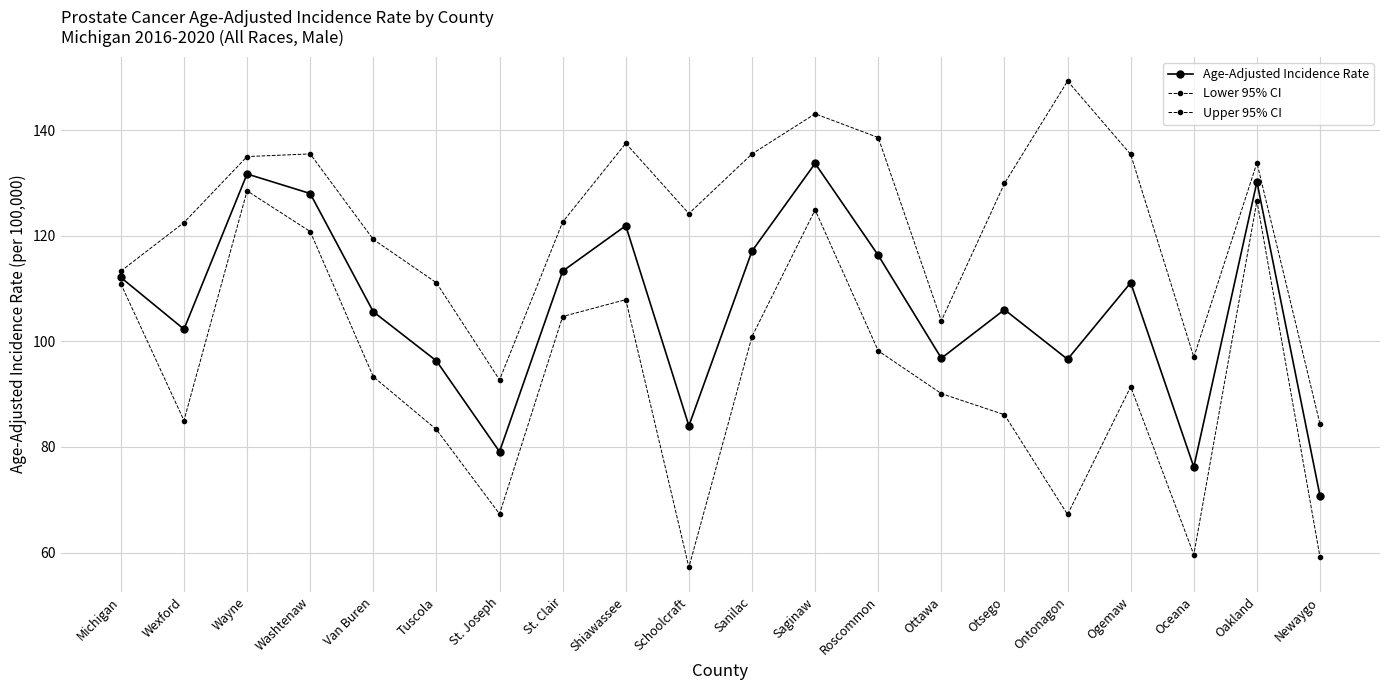

Is this an area chart (filled region under the line)?

No